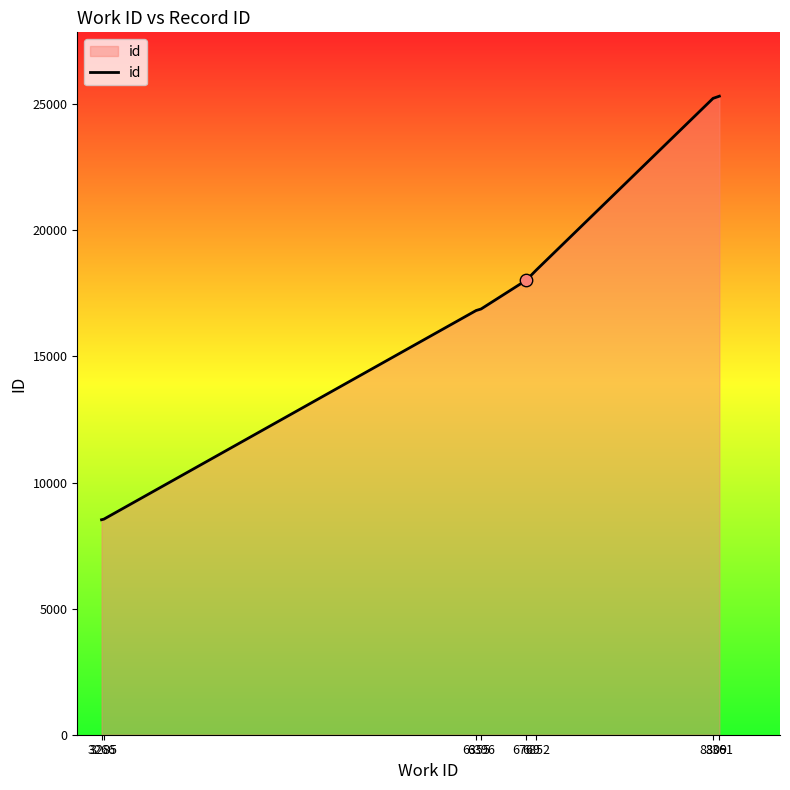

Which has a higher value, 6852 or 8309?

8309